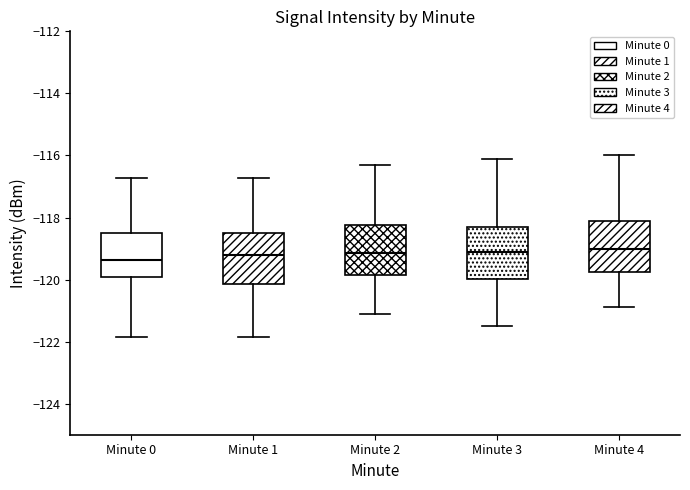

Where does the lower whisker of the box for Minute 0 end on the y-axis? The values are not printed on the chart, so give them approximately, as read against the axis.

-121.8